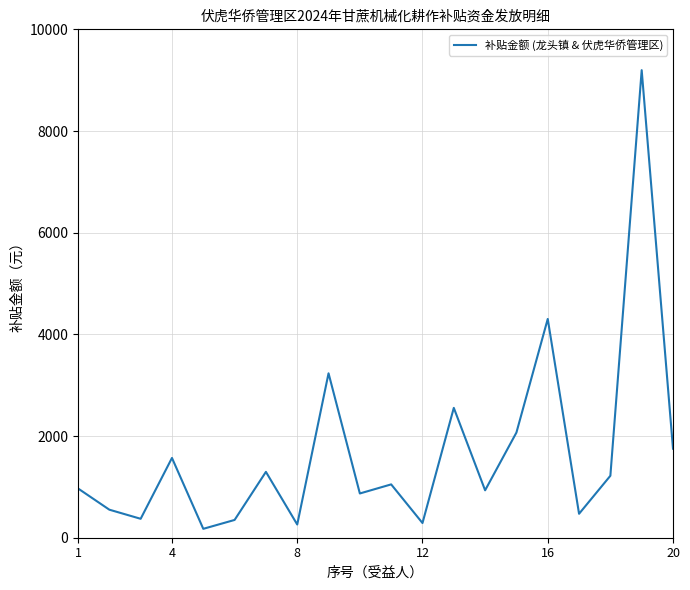

Does the chart display data point markers on the line(s)?

No